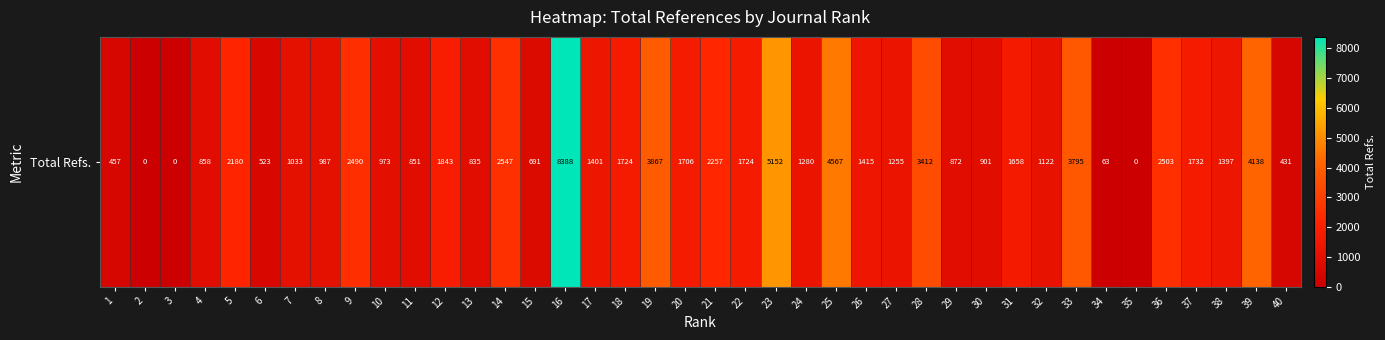

What is the difference between the values at 5 and 40?

1749